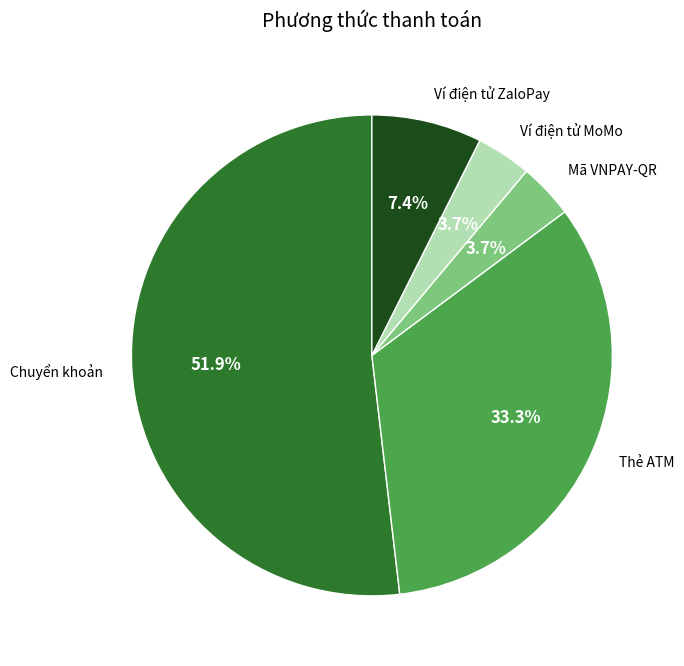

What is the largest slice in the pie chart?

Chuyển khoản